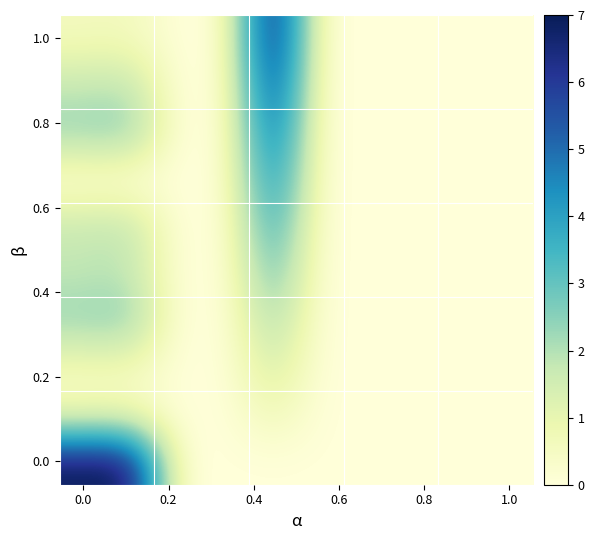

Count the number of data series in this chart.

10